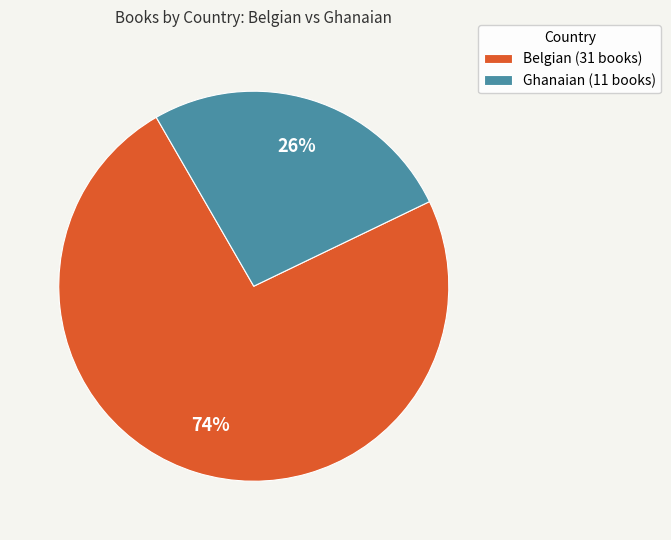

What is the majority slice?

Belgian